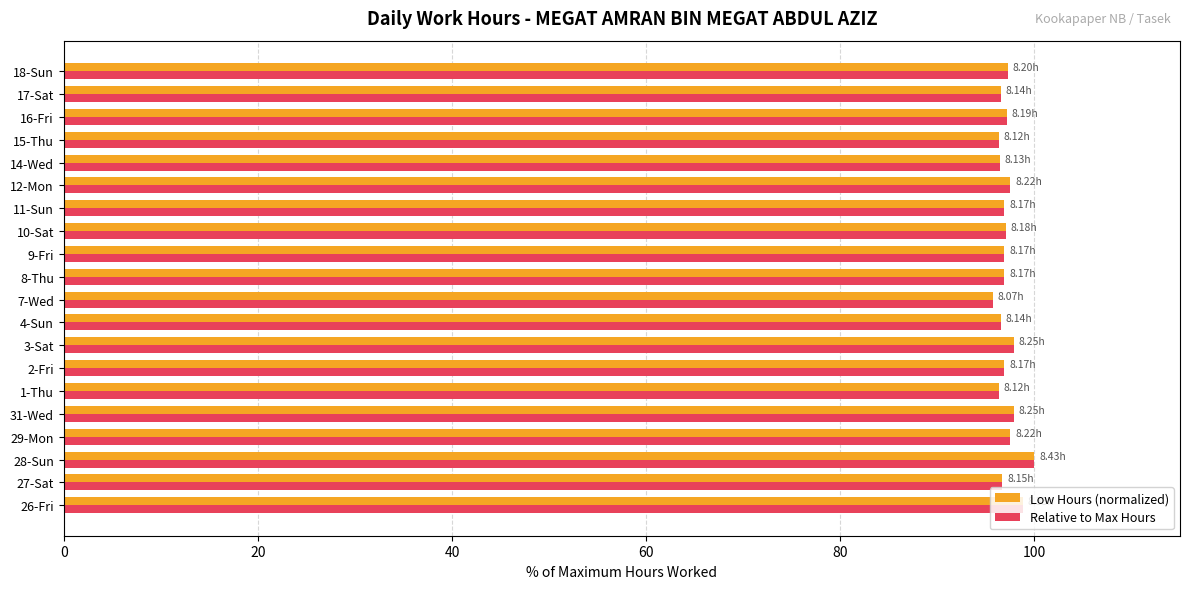

What is the difference between the second highest and minimum values in the Relative to Max Hours series?

3.1